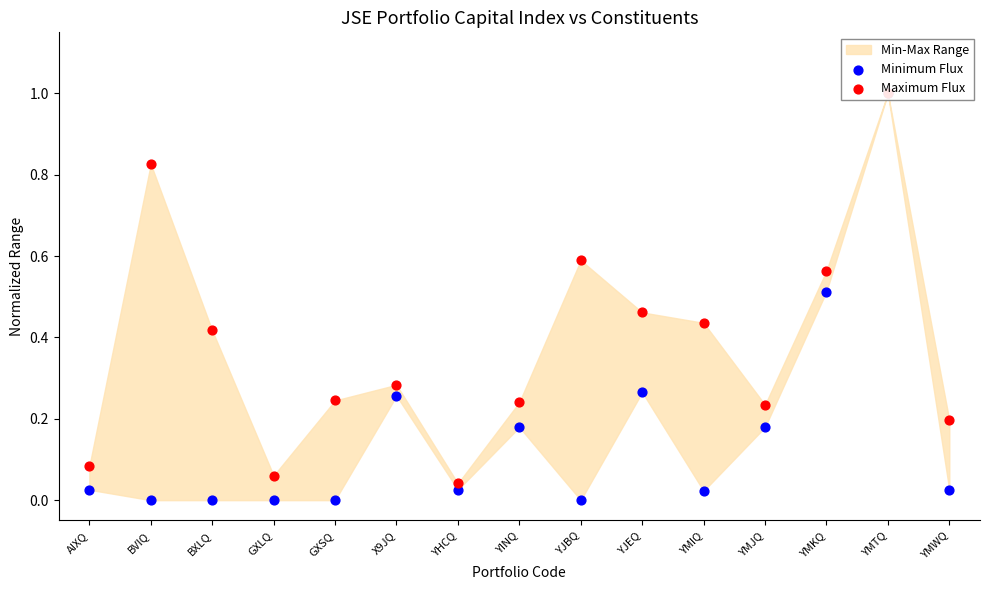

Which series has the largest total across all categories?

Maximum Flux